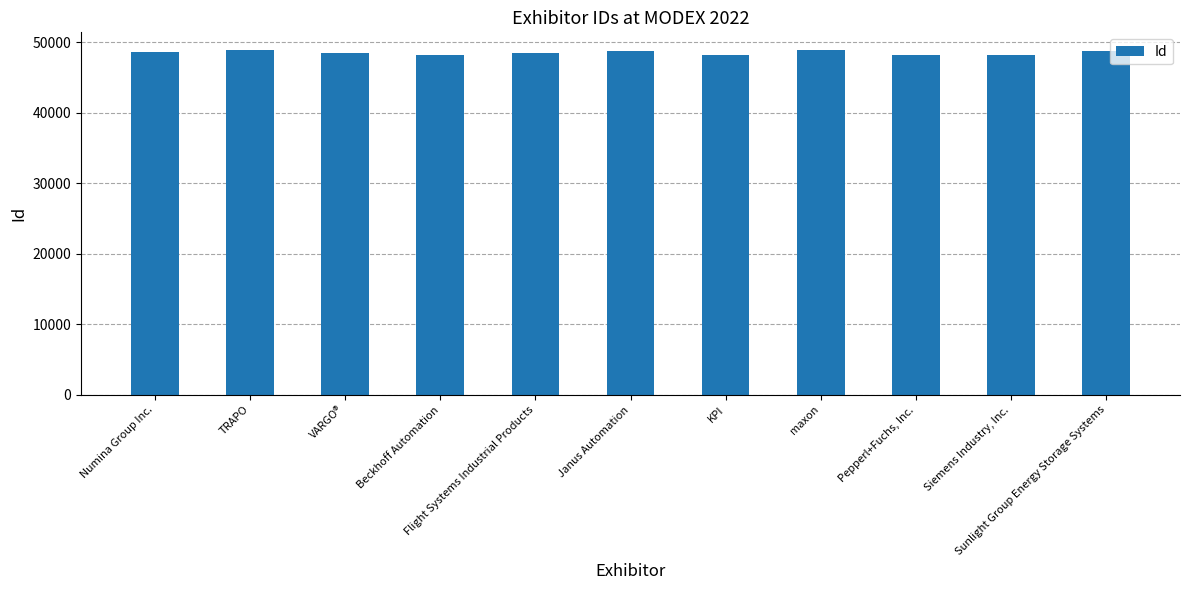

The value at Janus Automation is 48707. True or false?

True